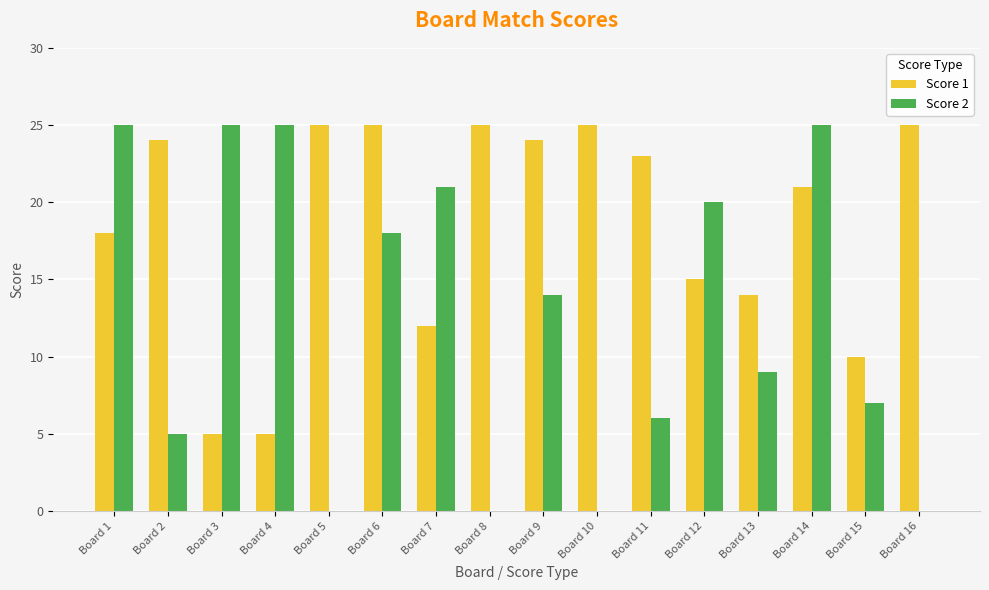

Does the chart contain stacked bars?

No